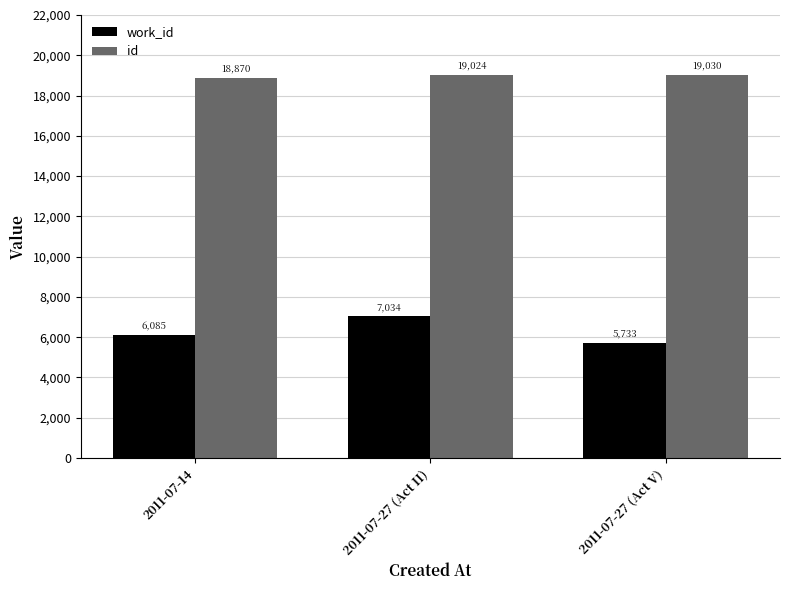

At 2011-07-14, list the series in order from largest to smallest.

id, work_id